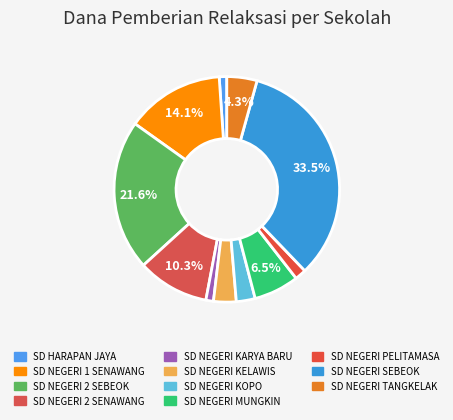

How many segments does this pie chart have?

11